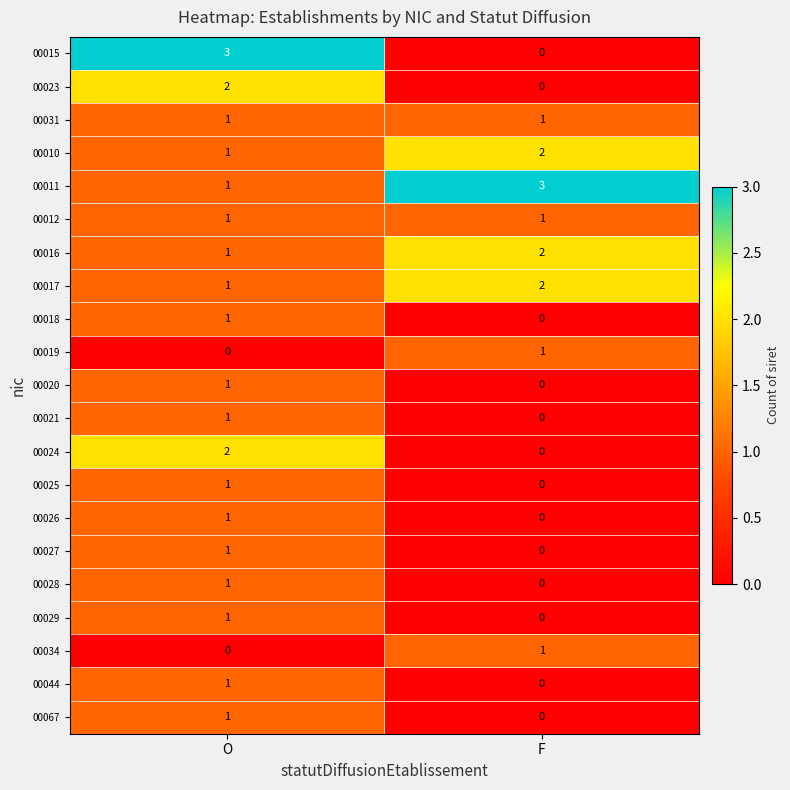

Which series changed the most between O and F?

00015